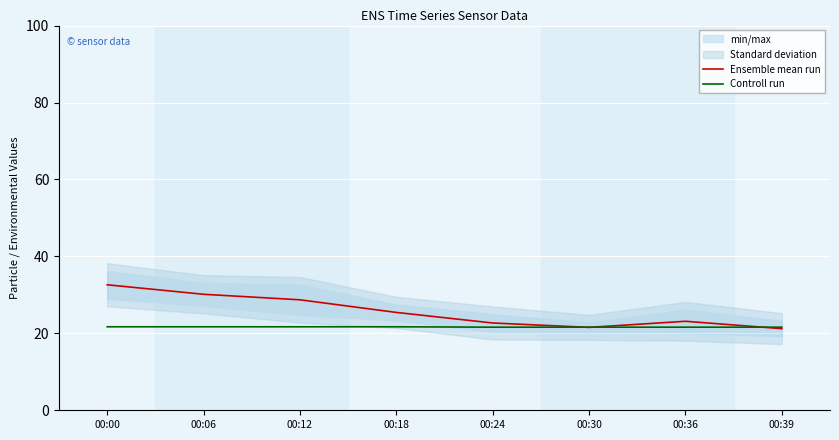

True or false: Ensemble mean run has a value of 39.0 at 00:36.

False